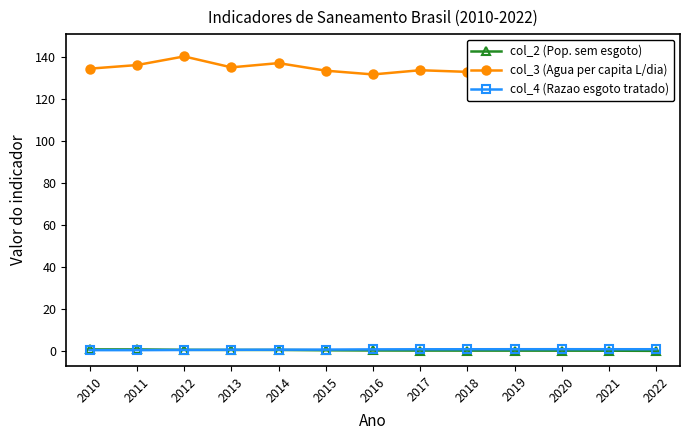

What is the approximate value of col_2 (Pop. sem esgoto) at 2015?

0.3